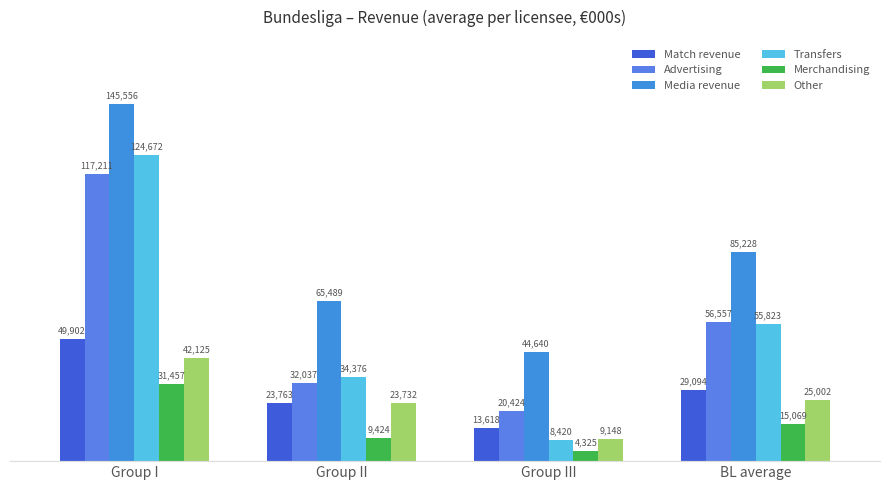

What is the average value of the Advertising series?

56557